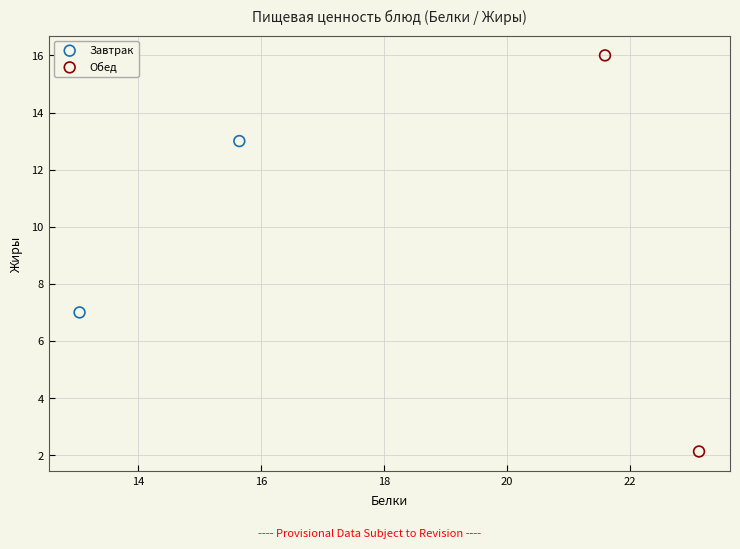

What are all the series names shown in the legend?

Завтрак, Обед